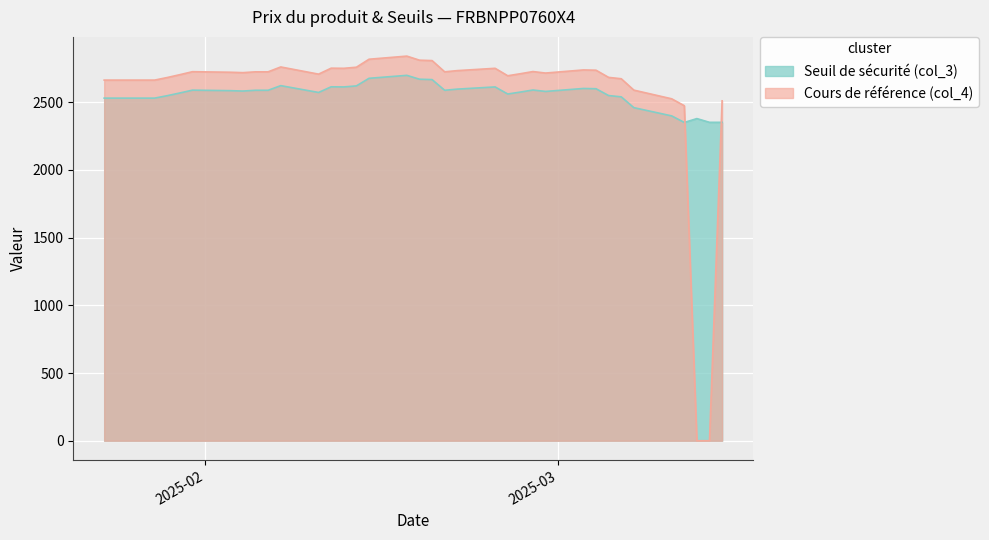

What is the average value of the Cours de référence (col_4) series?

2553.7